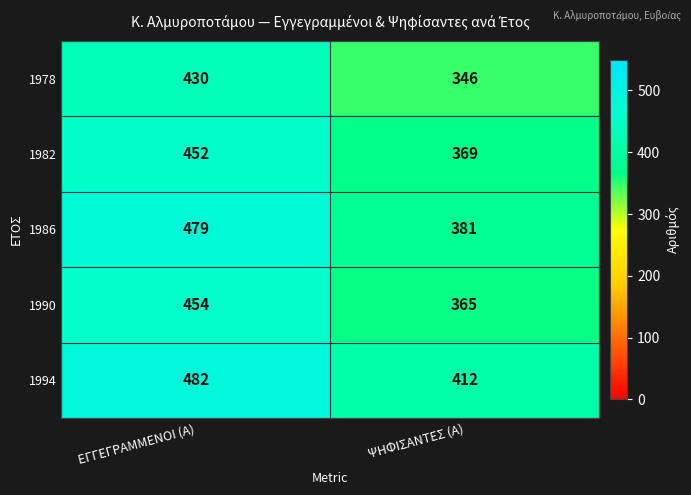

What is the approximate value of 1990 at ΨΗΦΙΣΑΝΤΕΣ (Α)?

365